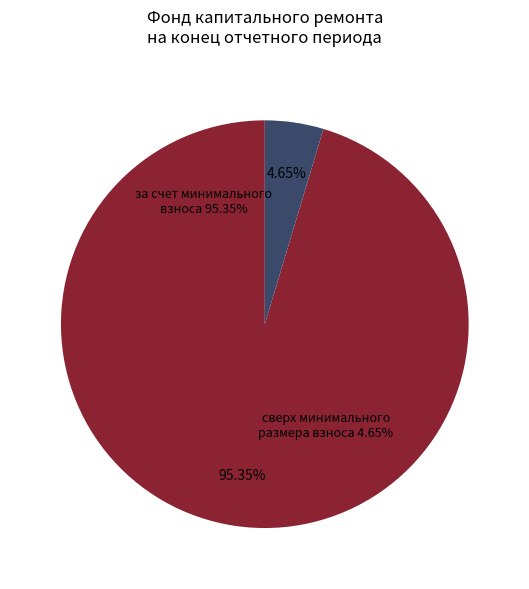

What is the total percentage of за счет минимального взноса and сверх минимального размера взноса?

100.0%